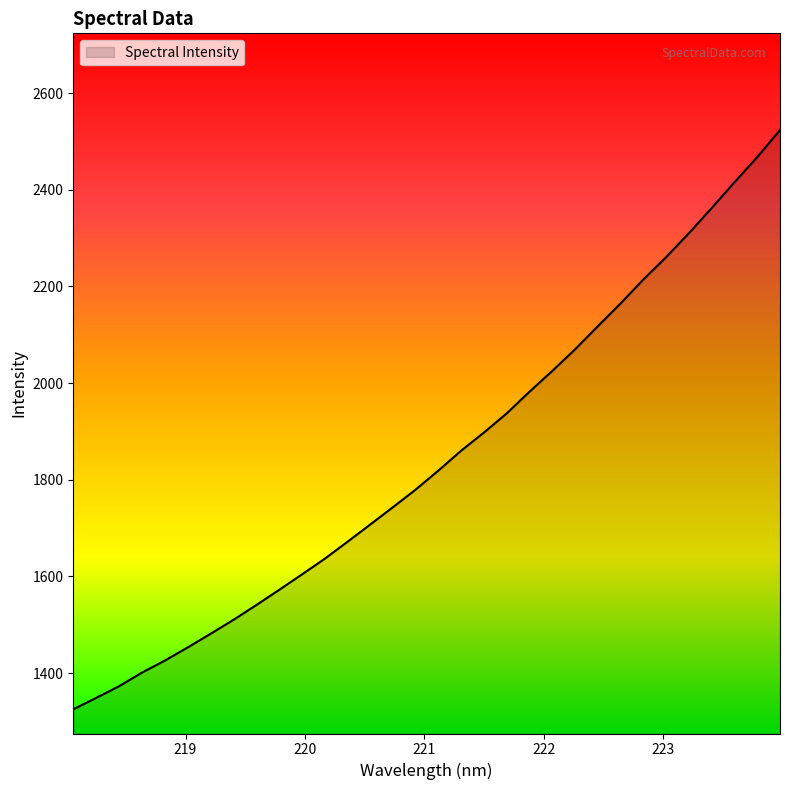

At which label is the value closest to 1924?

221.6902